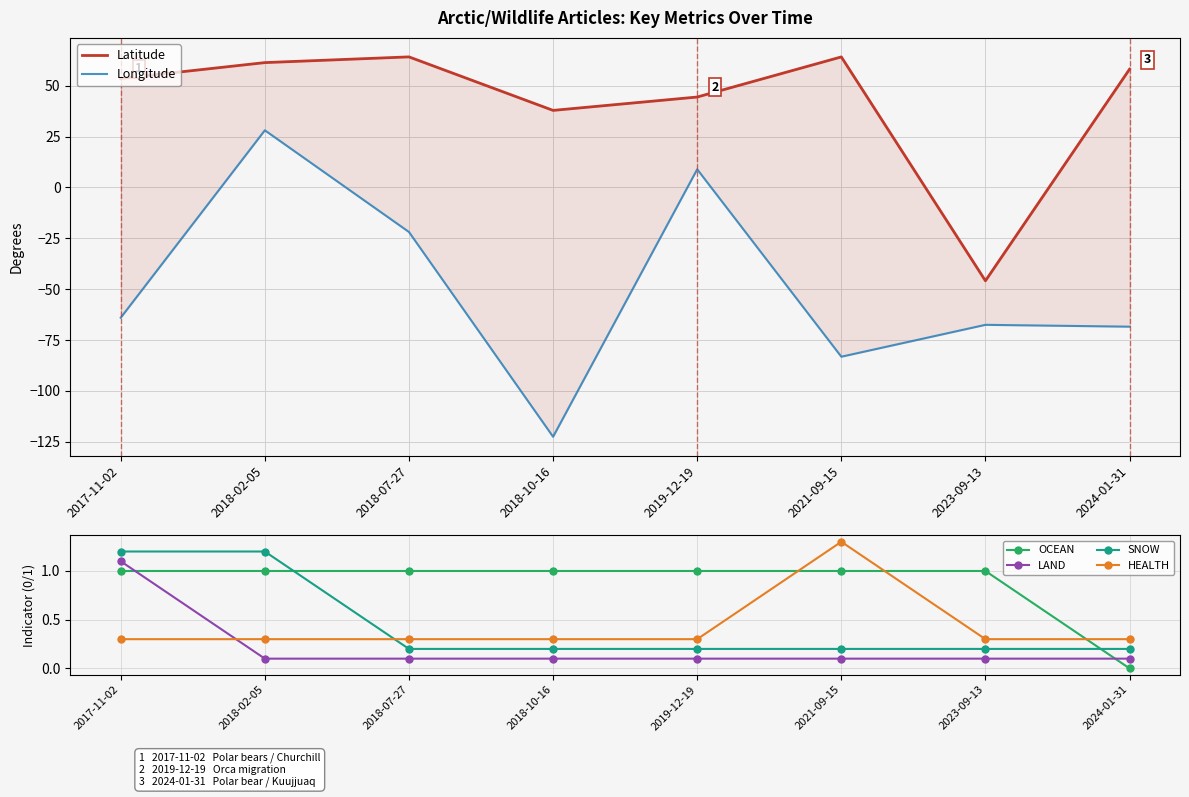

At which label does Longitude reach its minimum?

2018-10-16